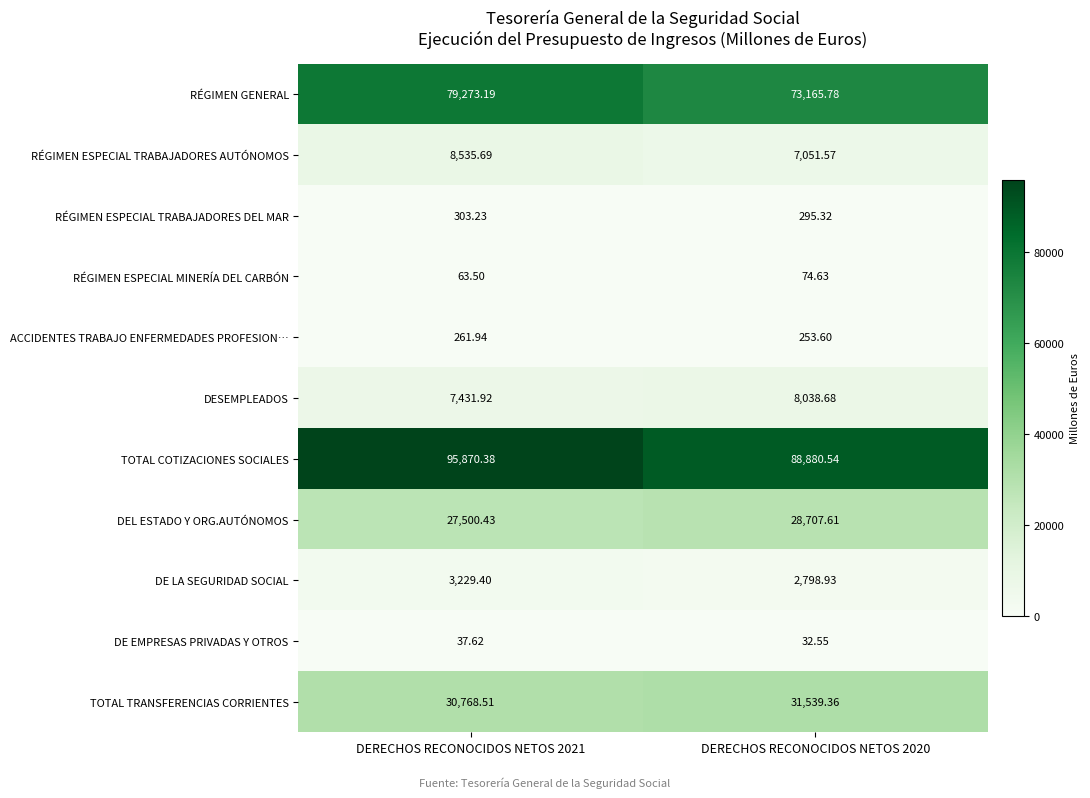

Which series has the largest total across all categories?

TOTAL COTIZACIONES SOCIALES